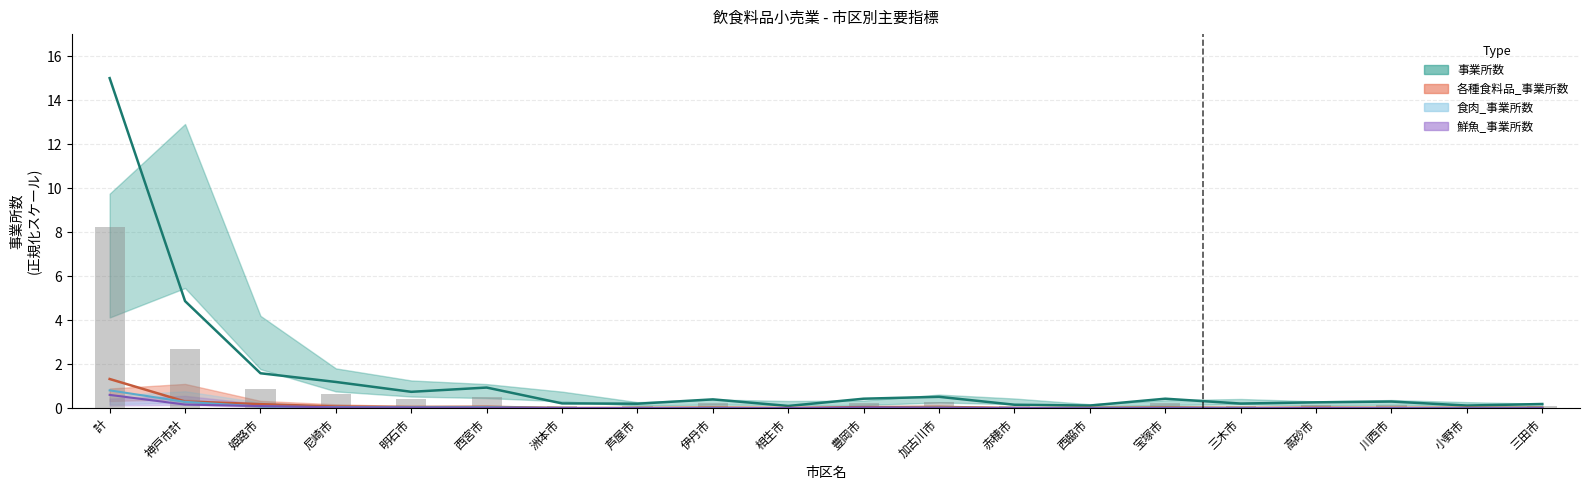

What is the total value across all series at 計?

26.0